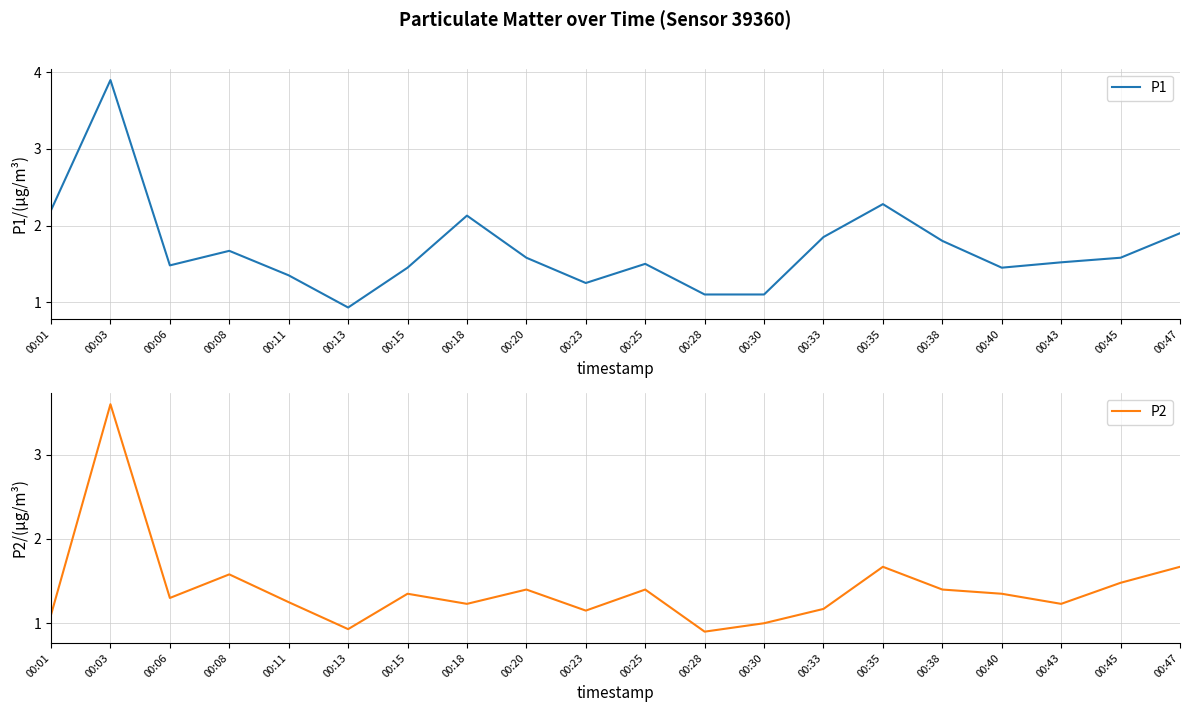

The value of P1 at 00:15 is 1.4. True or false?

True